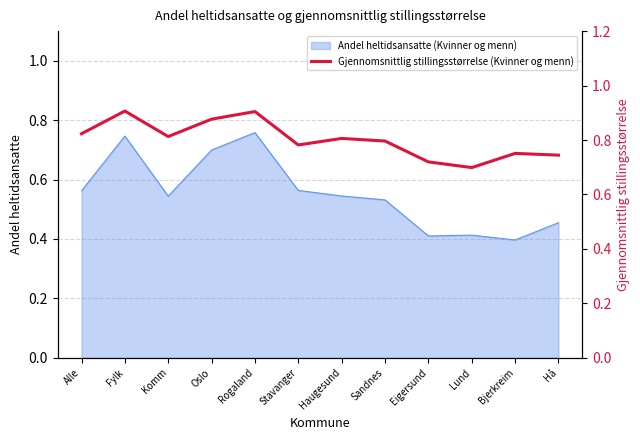

How many categories are shown in the chart?

12